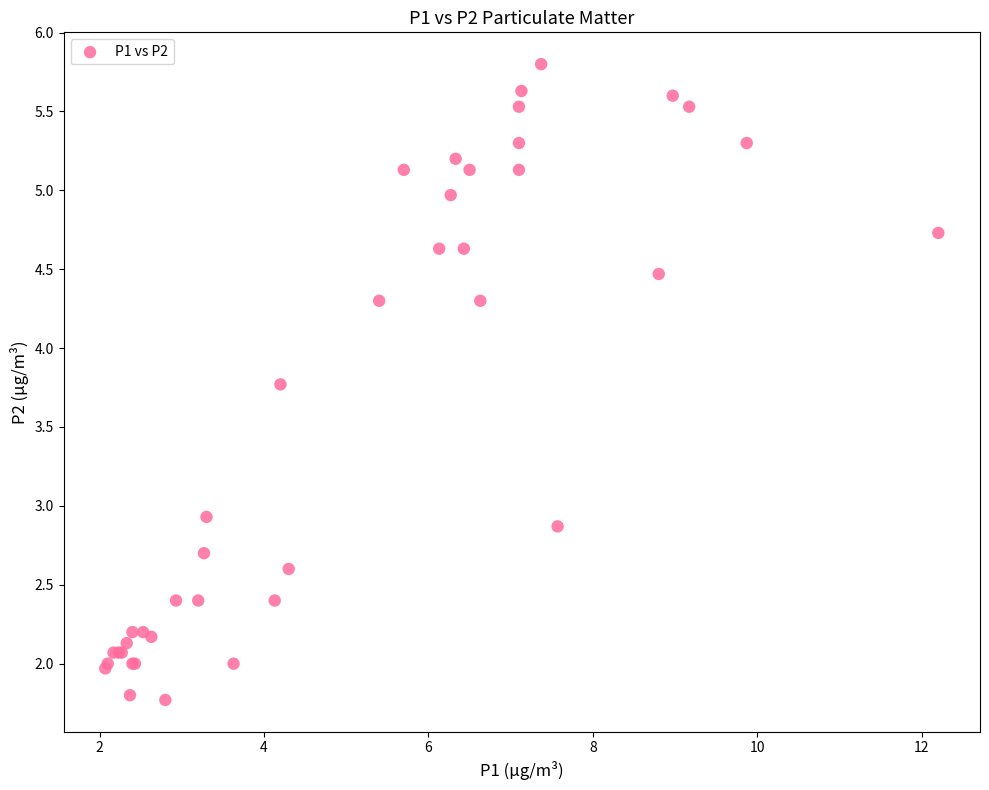

What Y value in the scatter plot is closest to 3?

2.9